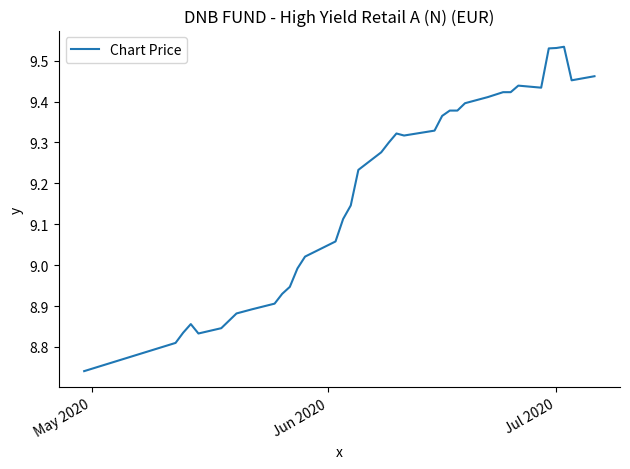

What is the value of the 18th point from the left?

9.2